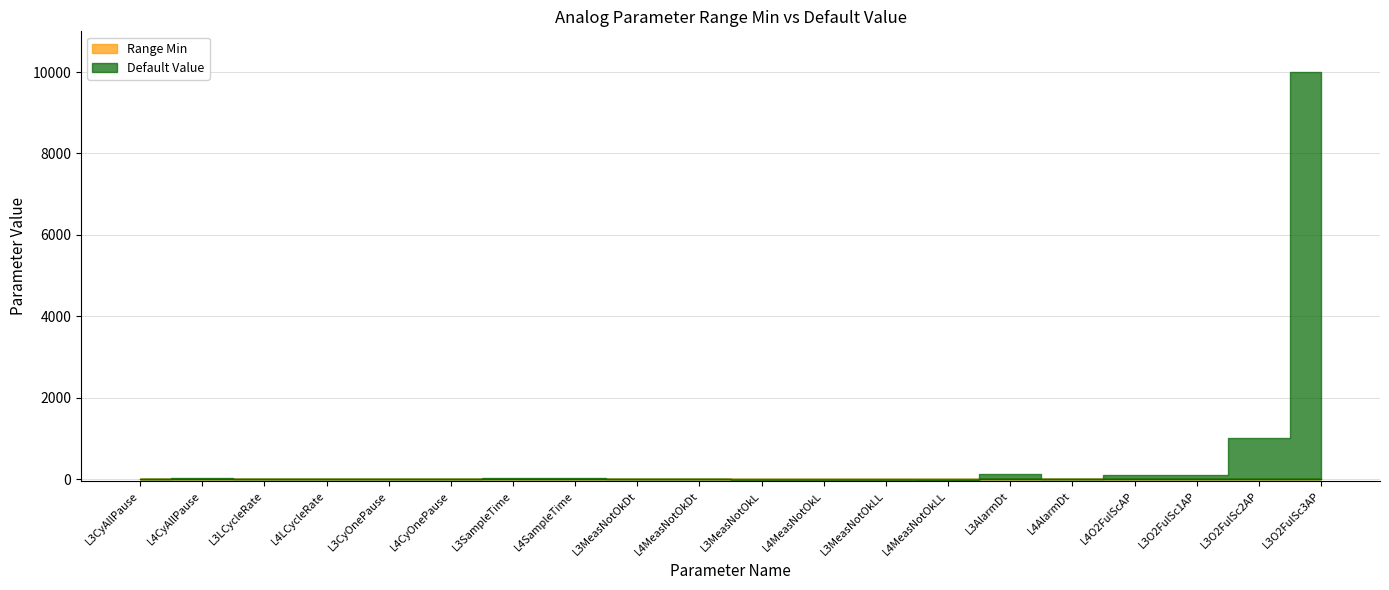

Reading left to right, what are all the values shown in this chart?

Range Min: L3CyAllPause=0	L4CyAllPause=0	L3LCycleRate=0	L4LCycleRate=0	L3CyOnePause=0	L4CyOnePause=0	L3SampleTime=0	L4SampleTime=0	L3MeasNotOkDt=0	L4MeasNotOkDt=0	L3MeasNotOkL=-20	L4MeasNotOkL=-20	L3MeasNotOkLL=-20	L4MeasNotOkLL=-20	L3AlarmDt=0	L4AlarmDt=0	L4O2FulScAP=0	L3O2FulSc1AP=0	L3O2FulSc2AP=0	L3O2FulSc3AP=0
Default Value: L3CyAllPause=1	L4CyAllPause=30	L3LCycleRate=3	L4LCycleRate=5	L3CyOnePause=1	L4CyOnePause=10	L3SampleTime=15	L4SampleTime=15	L3MeasNotOkDt=2	L4MeasNotOkDt=1	L3MeasNotOkL=10	L4MeasNotOkL=-10	L3MeasNotOkLL=8	L4MeasNotOkLL=-20	L3AlarmDt=120	L4AlarmDt=5	L4O2FulScAP=100	L3O2FulSc1AP=100	L3O2FulSc2AP=1000	L3O2FulSc3AP=10000